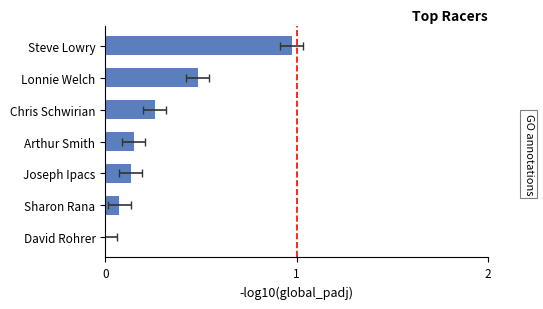

How many series are shown in this chart?

1